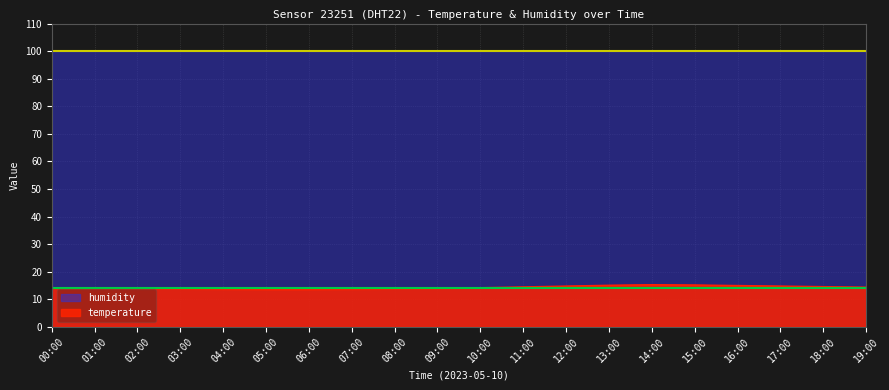

Which has a higher value, 09:00 or 19:00?

19:00